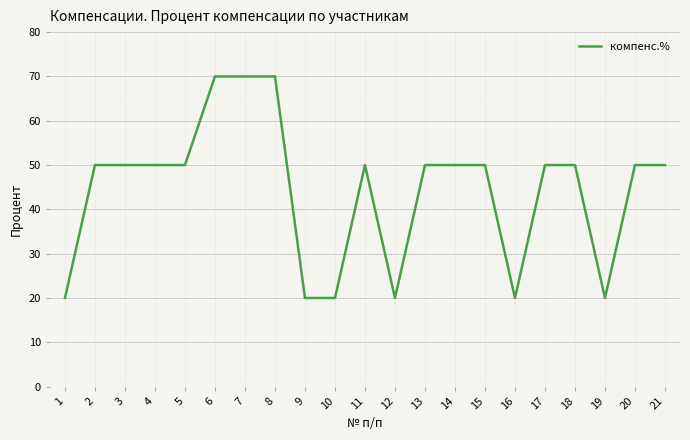

How many categories are shown in the chart?

21